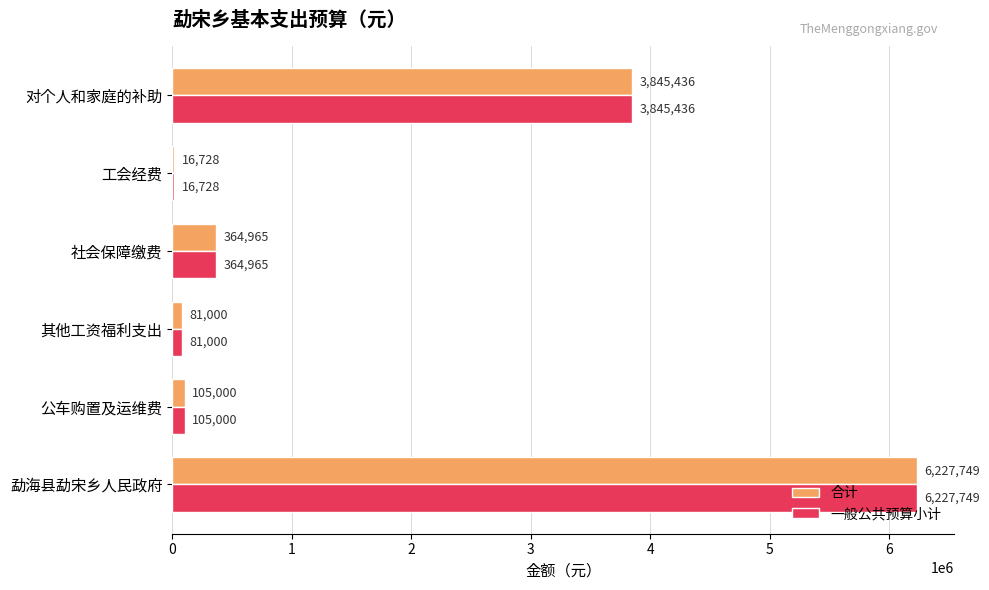

How many categories are shown in the chart?

6